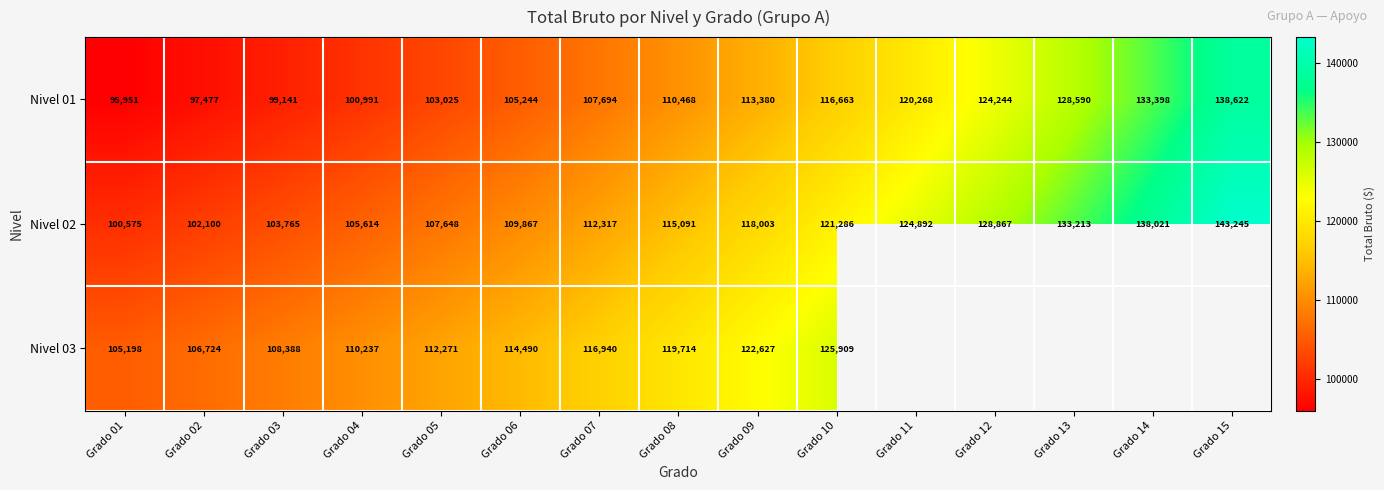

Is it true that Nivel 01 equals 179159.5 at Grado 12?

False